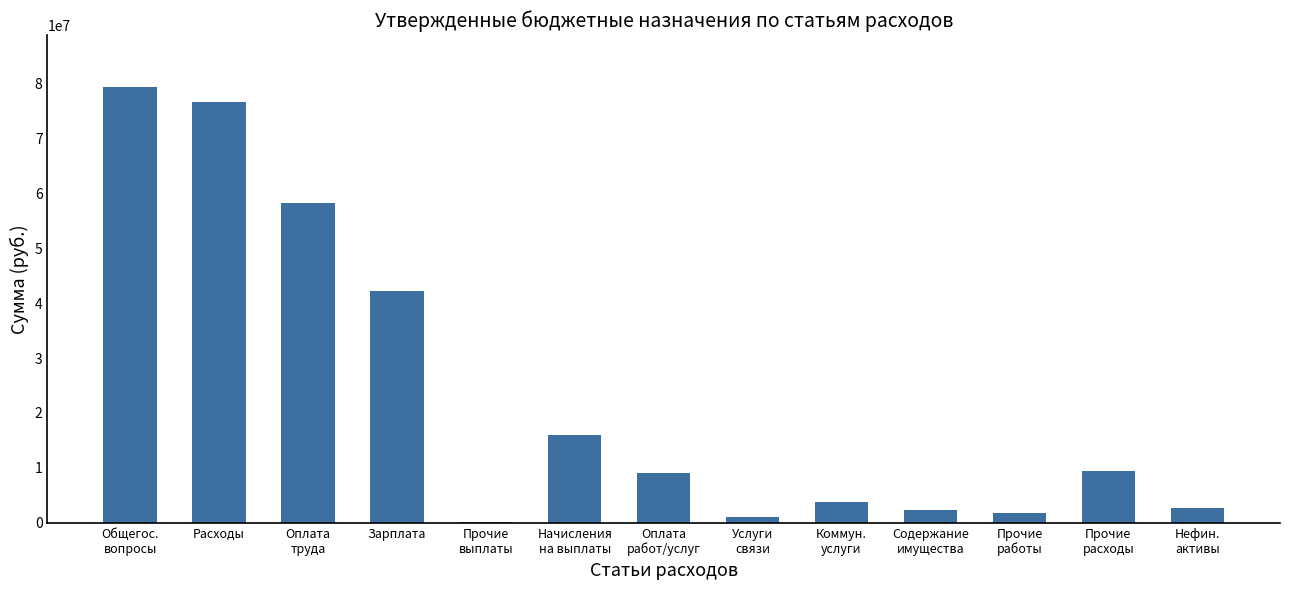

What is the sum of all values?

302360110